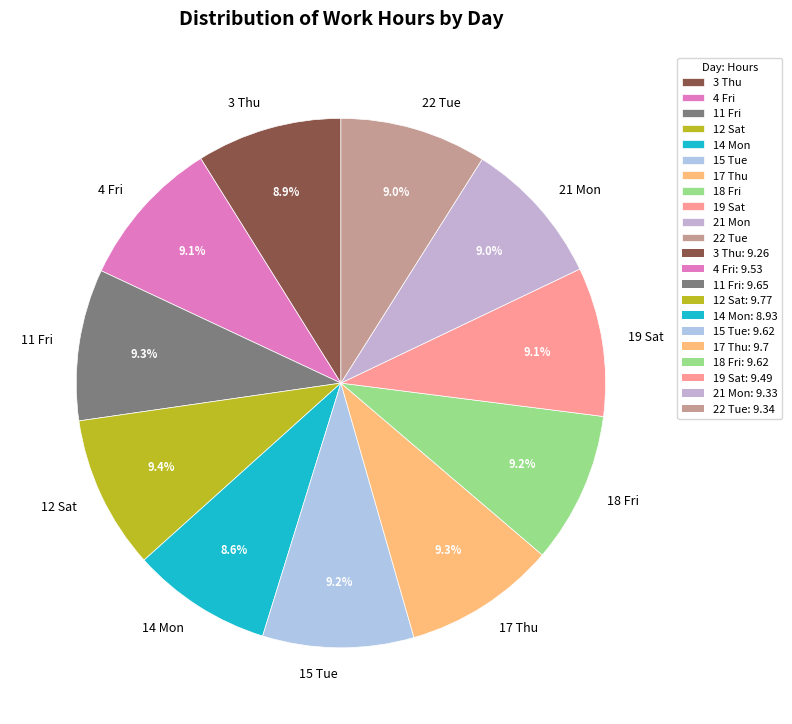

Is there any slice that represents more than half of the pie?

No